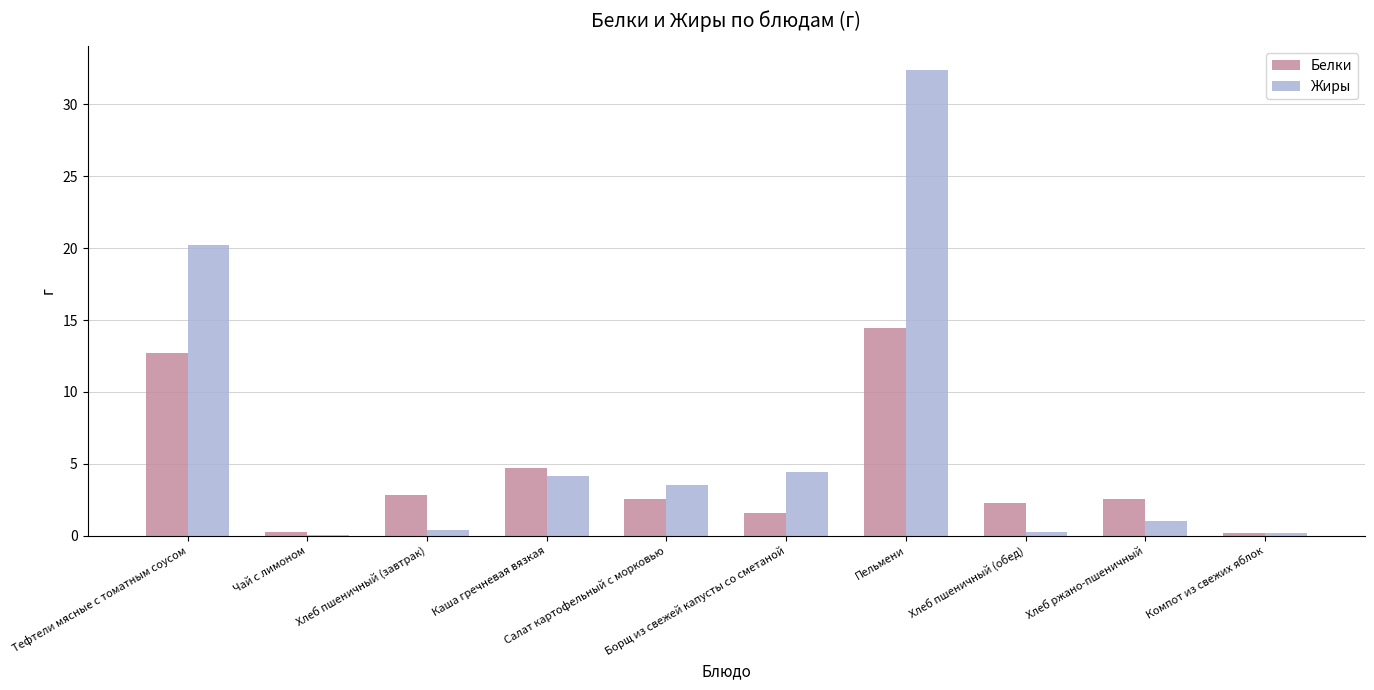

What is the sum of the Жиры values at Хлеб пшеничный (завтрак) and Борщ из свежей капусты со сметаной?

4.9